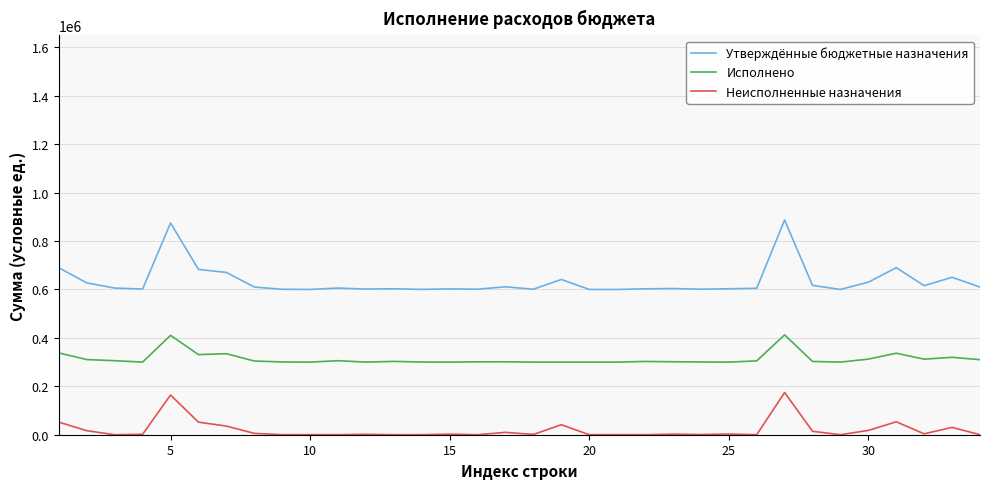

How many categories are shown in the chart?

34